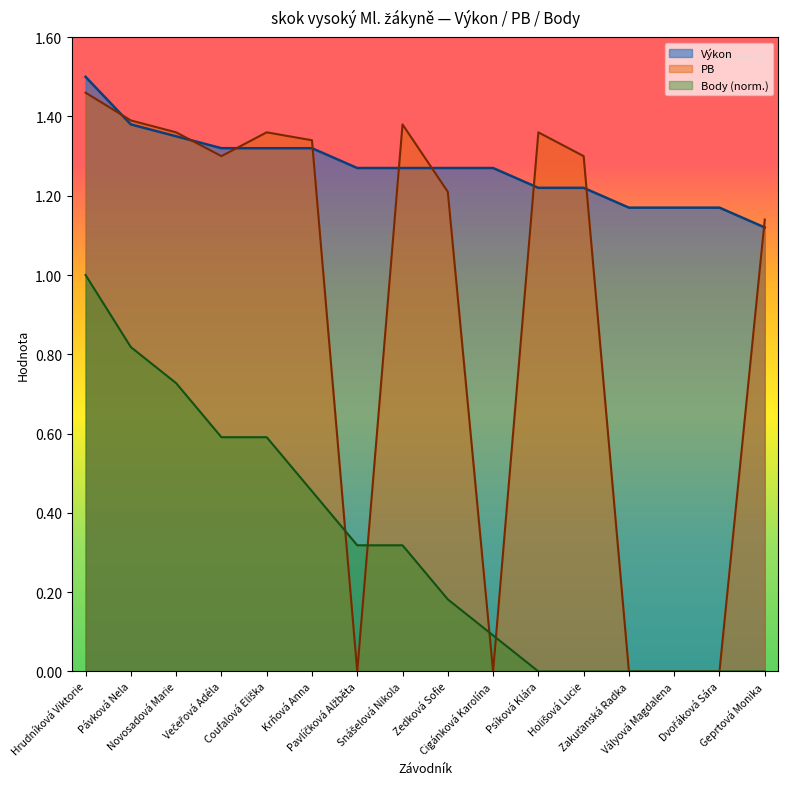

What is the maximum value for Výkon?

1.5